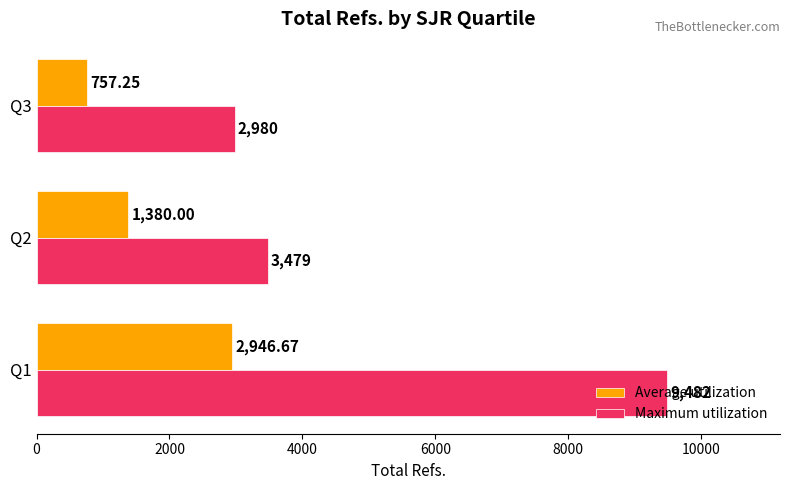

List the series in order of their overall mean, lowest first.

Average utilization, Maximum utilization